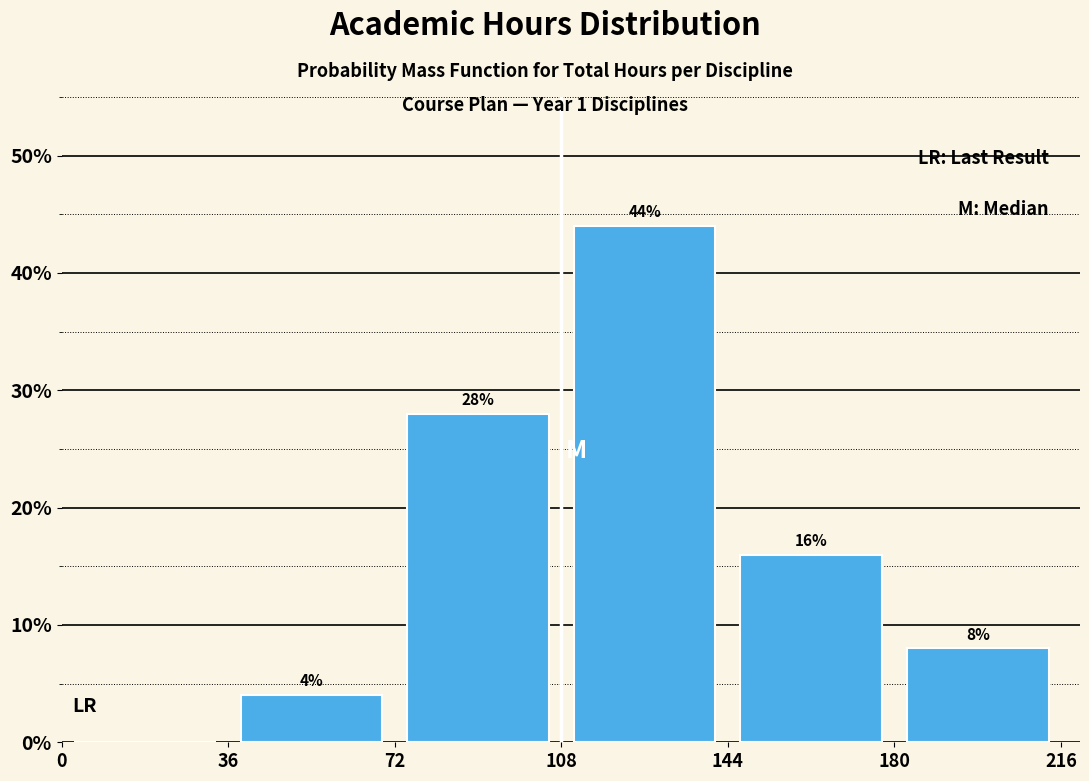

Which range on the x-axis has the tallest bar?

108 to 144